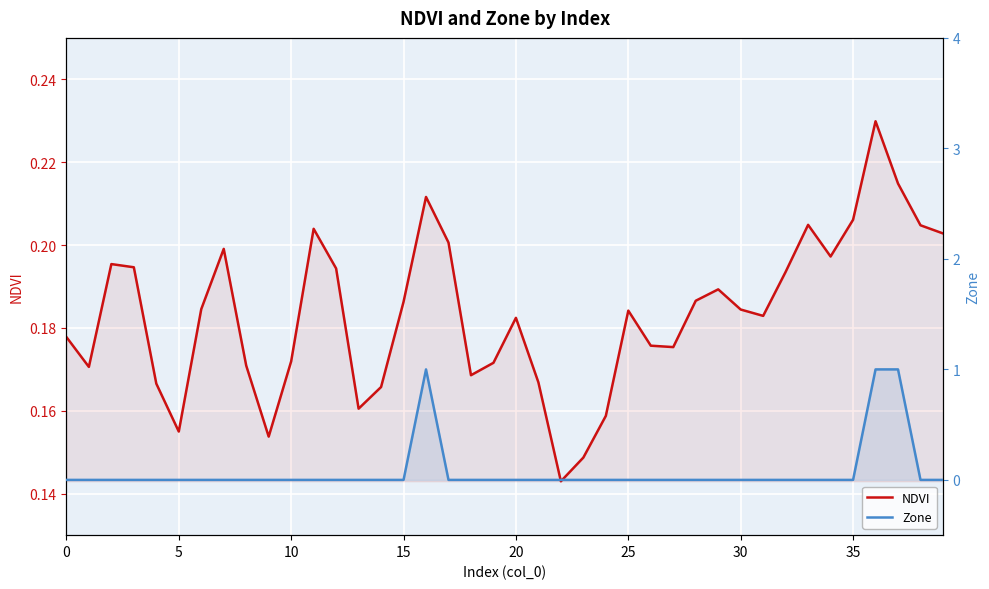

Is it true that Zone equals 1.0 at 37?

True